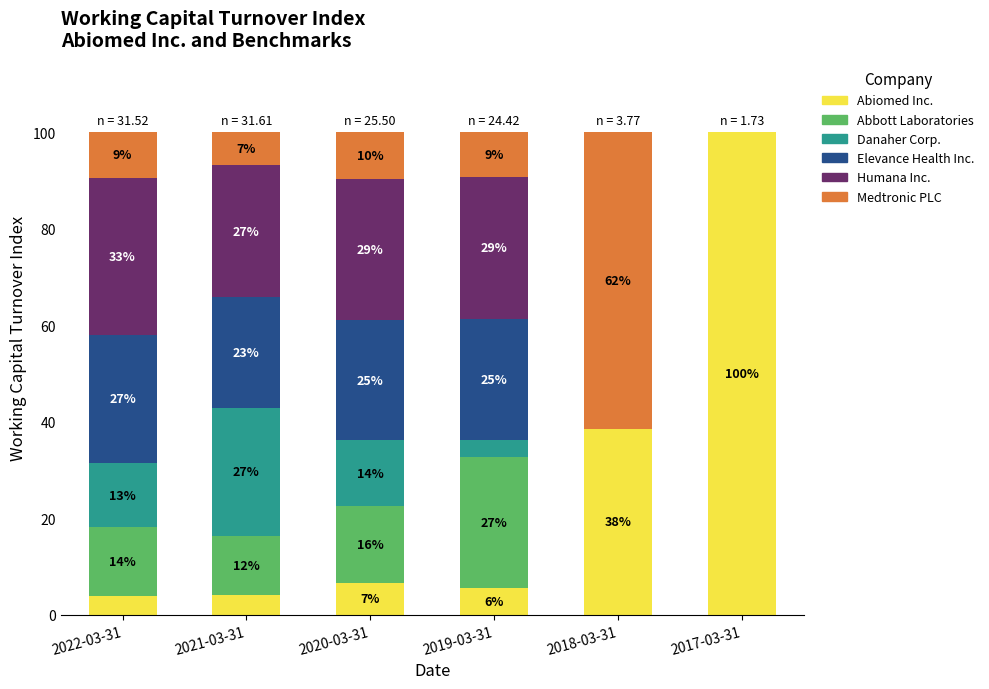

What position from the right is 2020-03-31?

4